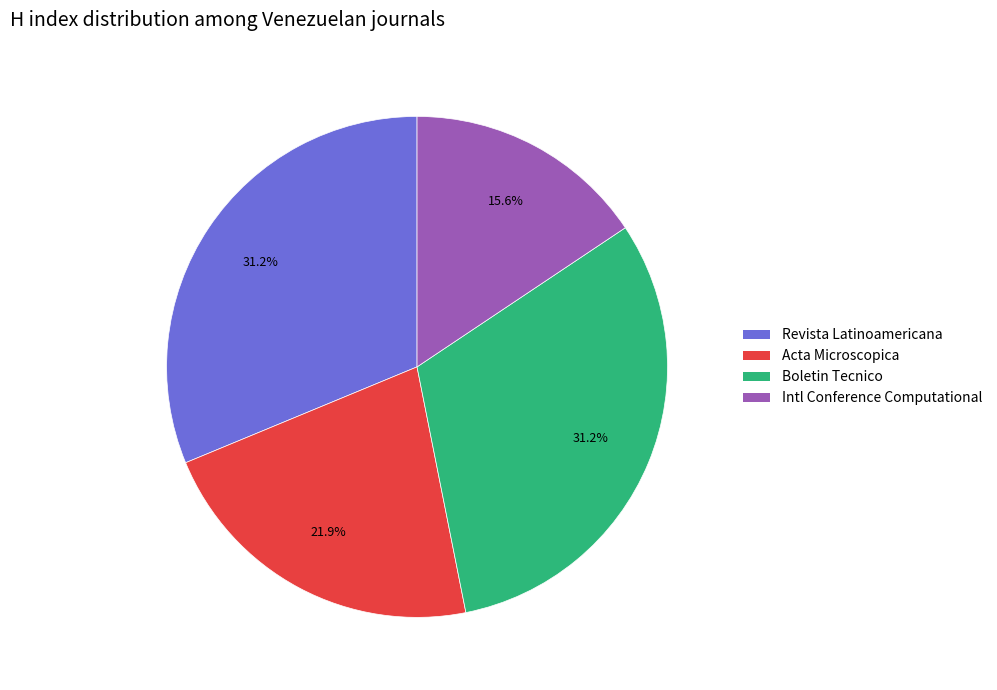

Is there a majority slice in this chart?

No